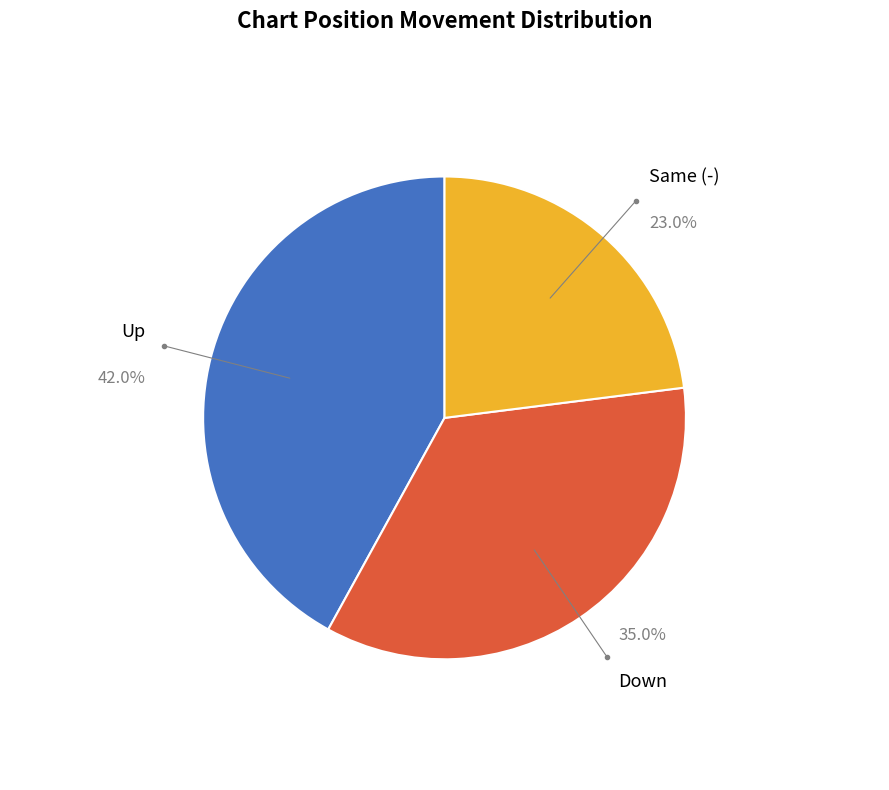

Is there any slice that represents more than half of the pie?

No